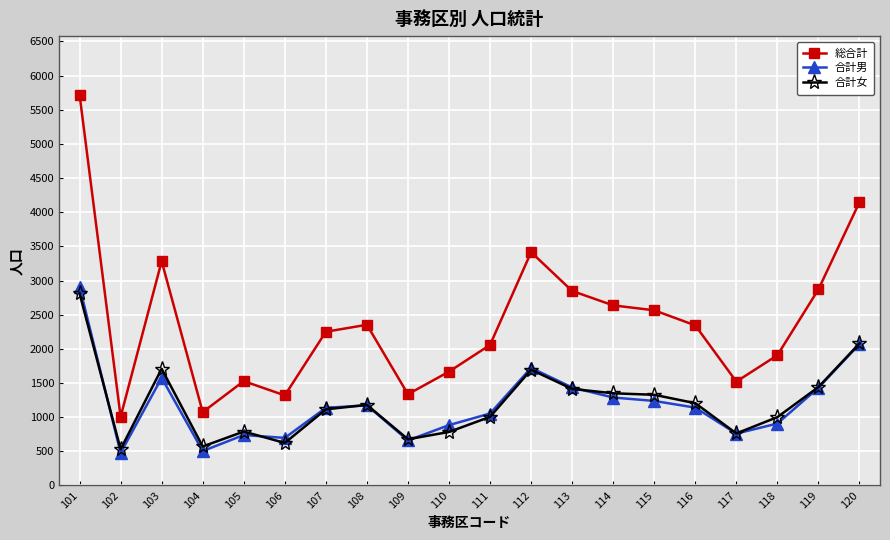

Is it true that 合計女 equals 1413 at 113?

True